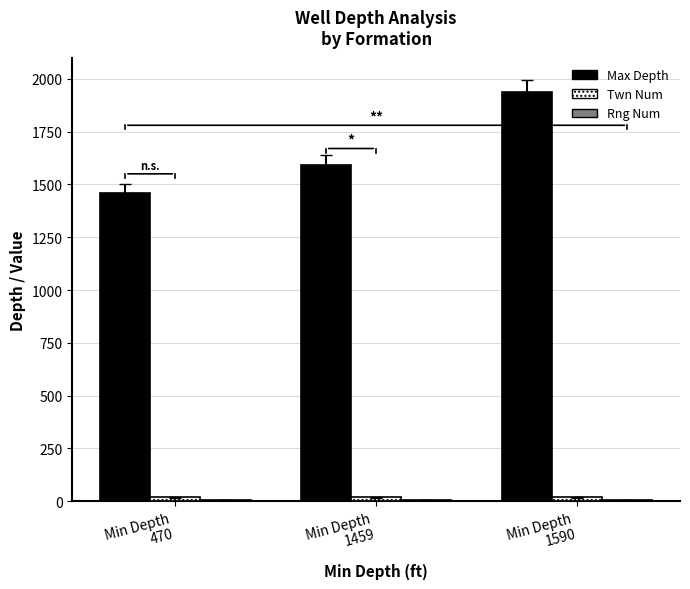

How many groups of bars are there?

3